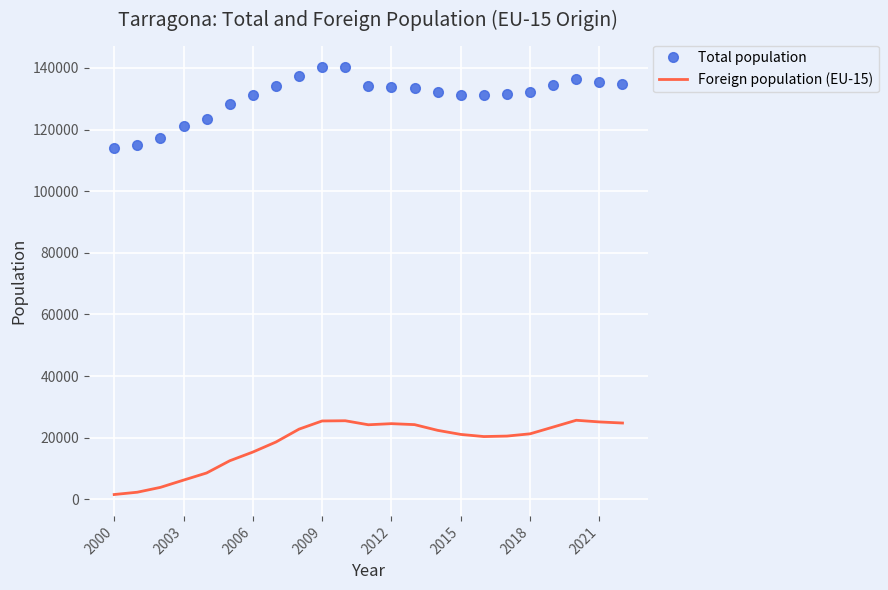

True or false: Foreign population (EU-15) and Total population cross at least once.

False